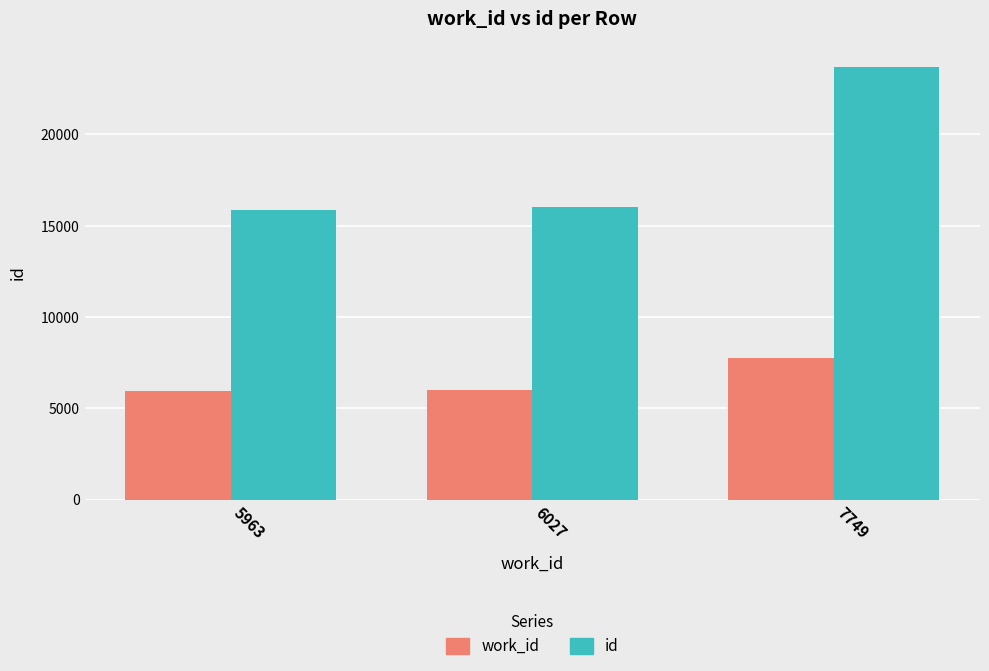

Are the bars horizontal?

No